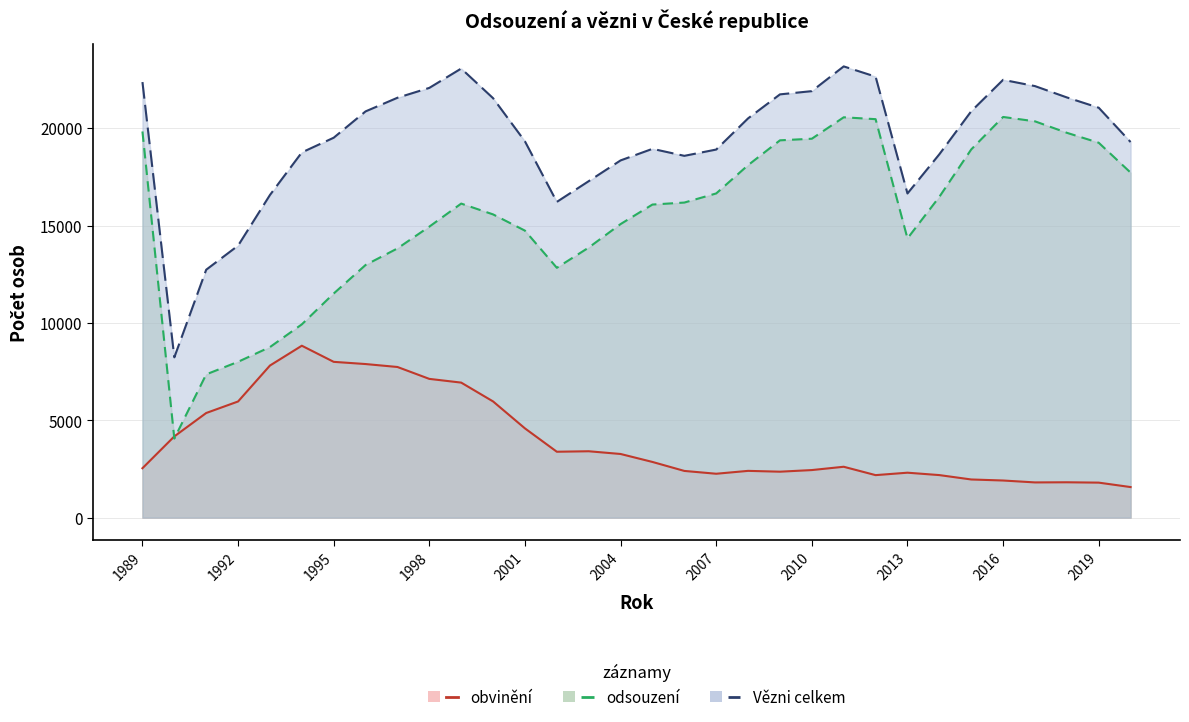

True or false: obvinění and odsouzení intersect in this chart.

True